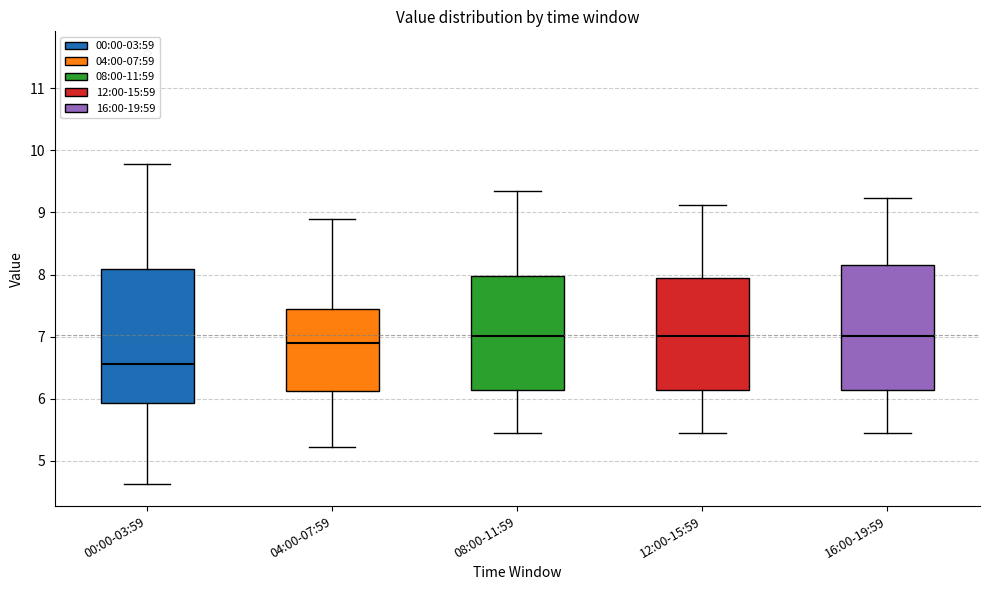

Reading left to right, transcribe this box plot: for each box, give where its median line is, the range the box spans, and where its two whiskers end, as read against the y-axis. The values are not printed on the chart, so give them approximately, as read against the axis.

00:00-03:59: median 6.6, box 5.9 to 8.1, whiskers 4.6 to 9.8
04:00-07:59: median 6.9, box 6.1 to 7.5, whiskers 5.2 to 8.9
08:00-11:59: median 7.0, box 6.1 to 8.0, whiskers 5.5 to 9.3
12:00-15:59: median 7.0, box 6.1 to 7.9, whiskers 5.5 to 9.1
16:00-19:59: median 7.0, box 6.1 to 8.1, whiskers 5.5 to 9.2